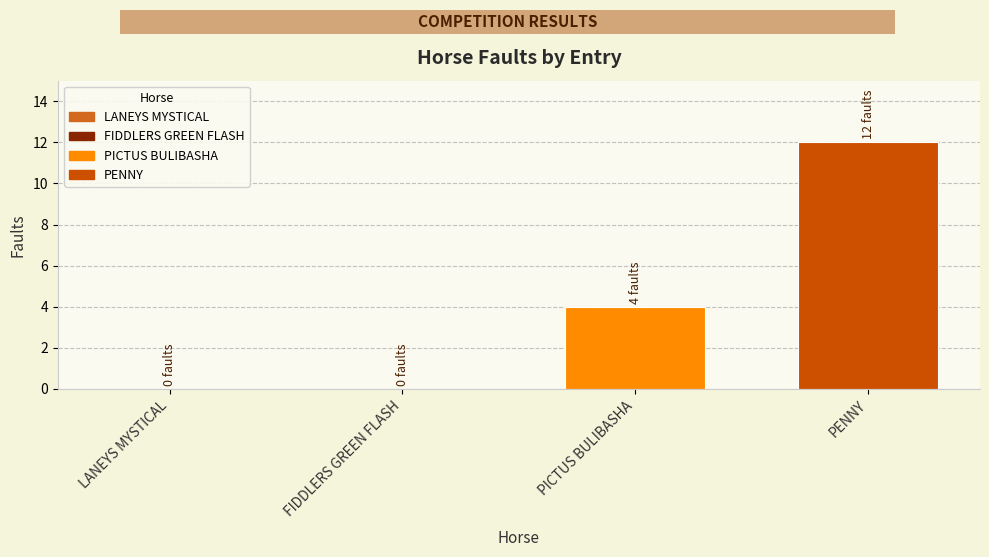

At which category does the chart reach its peak across all series?

PENNY